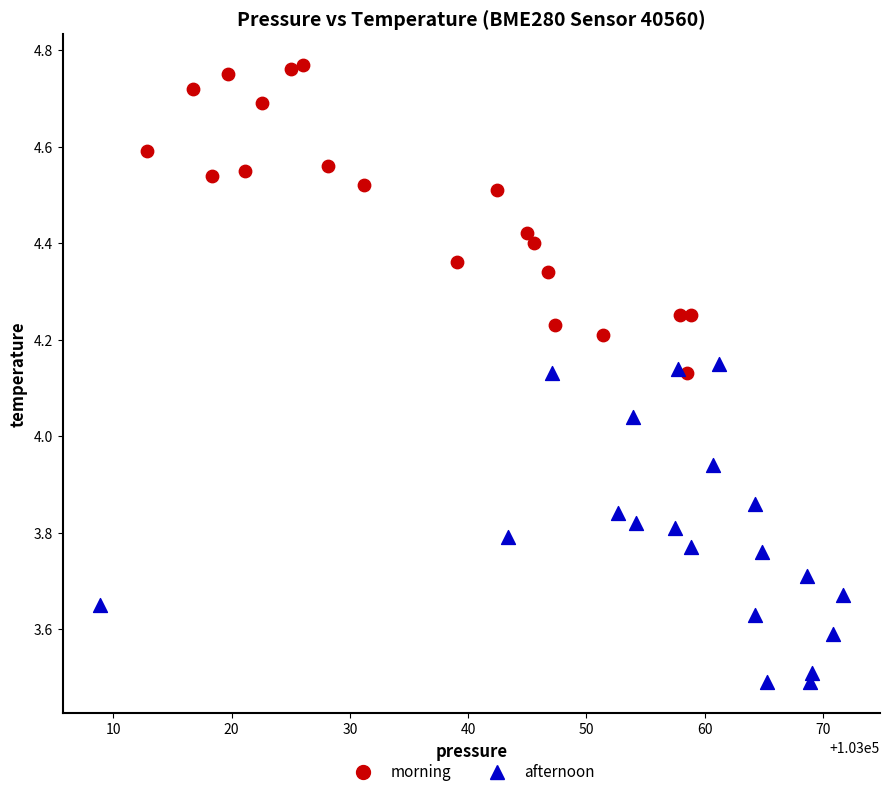

Which series reaches the maximum Y coordinate?

morning